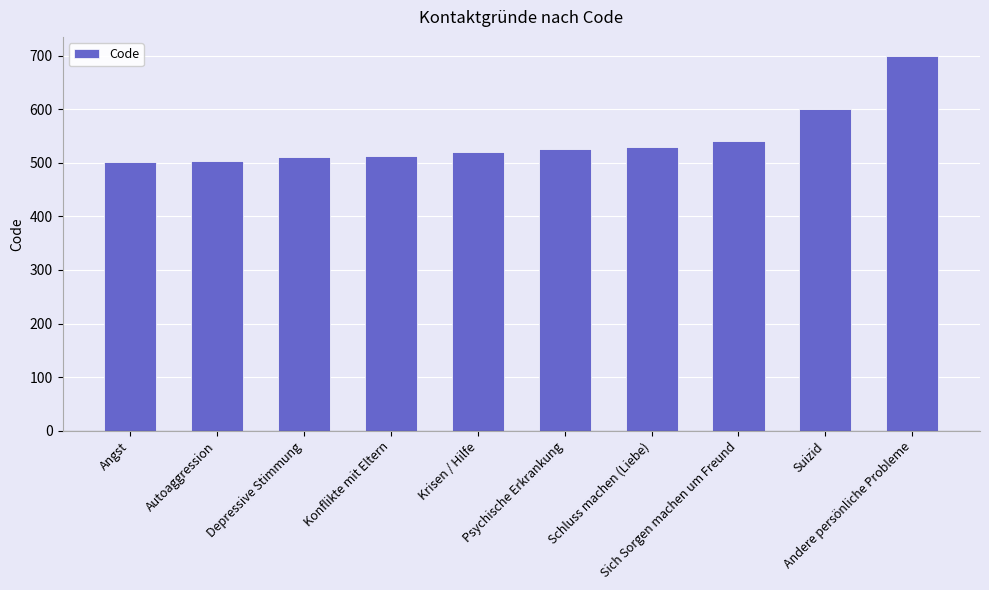

Is it true that the value at Autoaggression is 503?

True